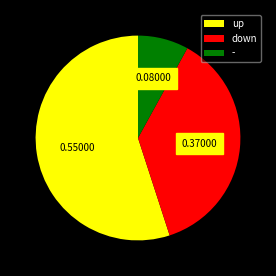

True or false: - accounts for 8% of the total.

True